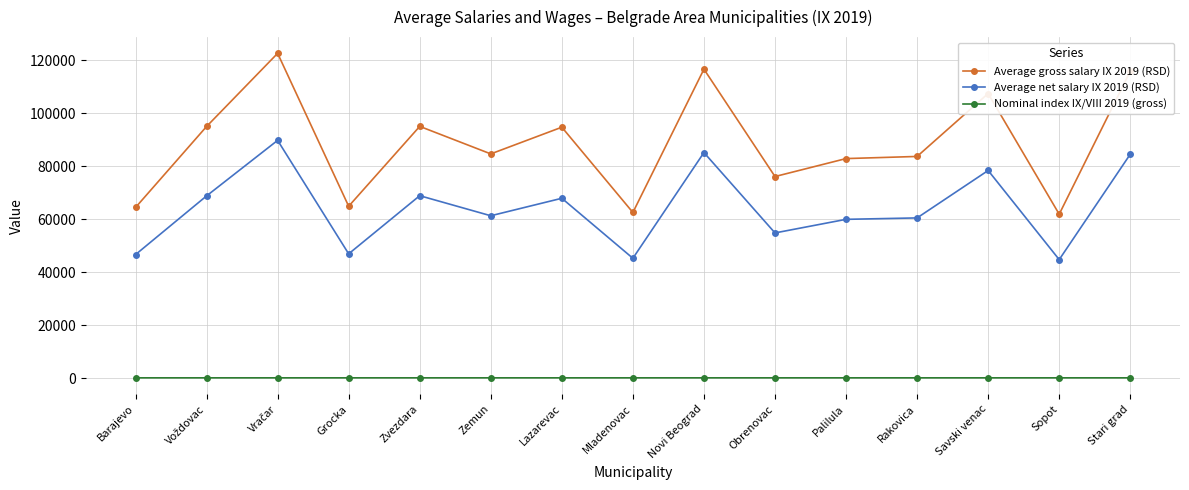

True or false: Average net salary IX 2019 (RSD) has a value of 31603.0 at Grocka.

False